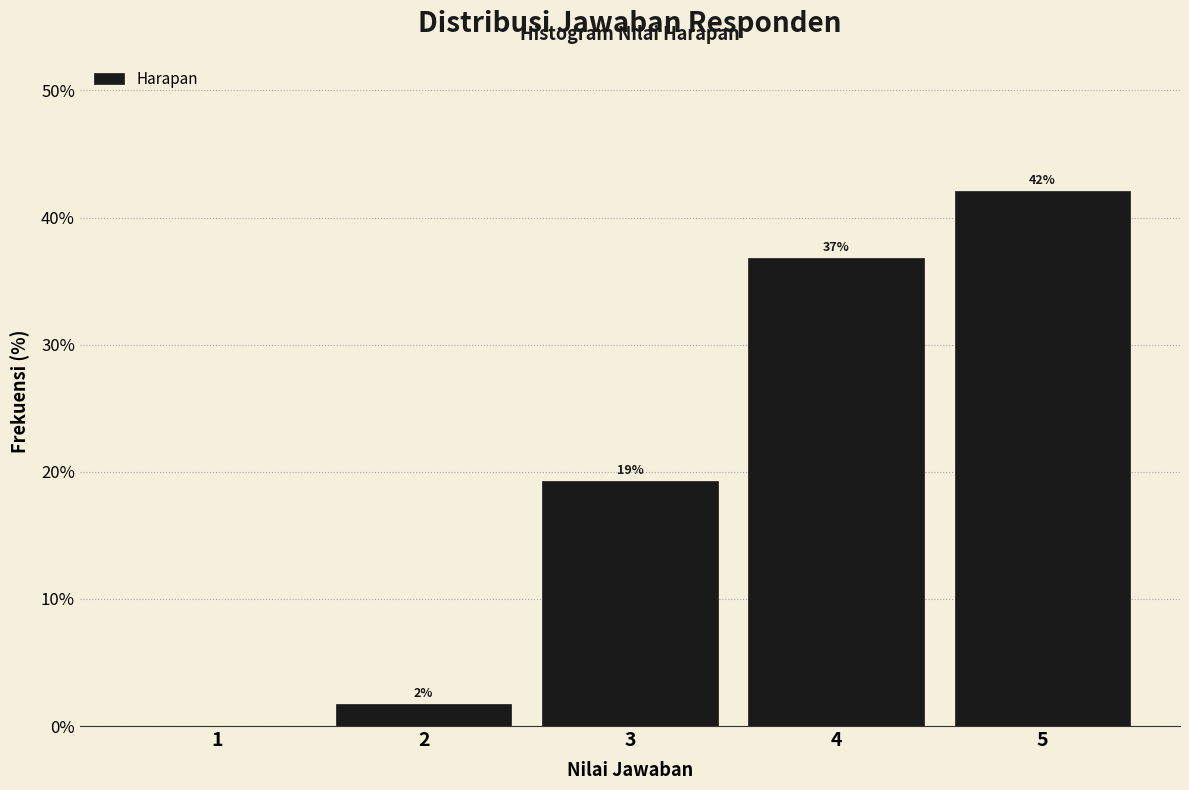

Which range on the x-axis has the tallest bar?

4.5 to 5.5